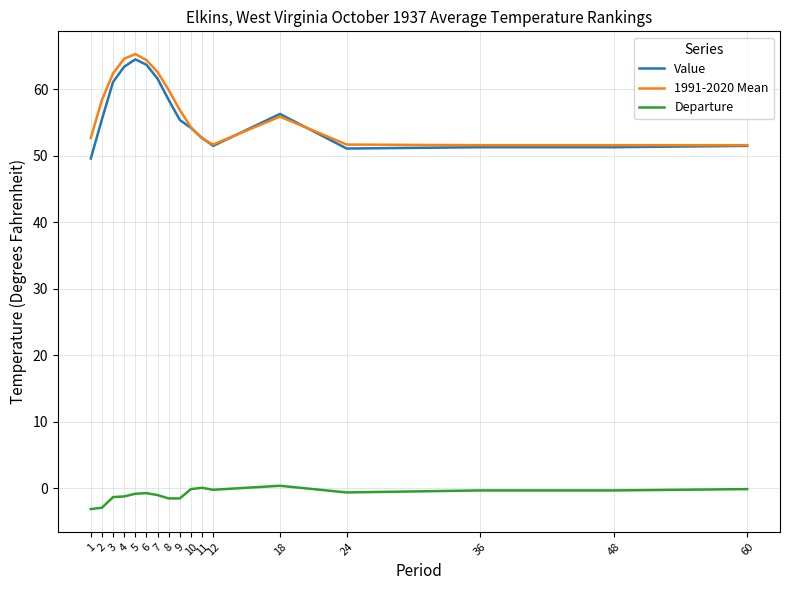

What is the difference between the maximum and minimum values in the 1991-2020 Mean series?

13.7